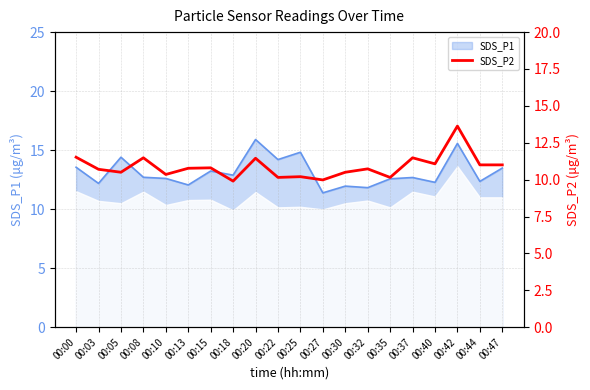

True or false: SDS_P1 has a value of 7.3 at 00:15.

False